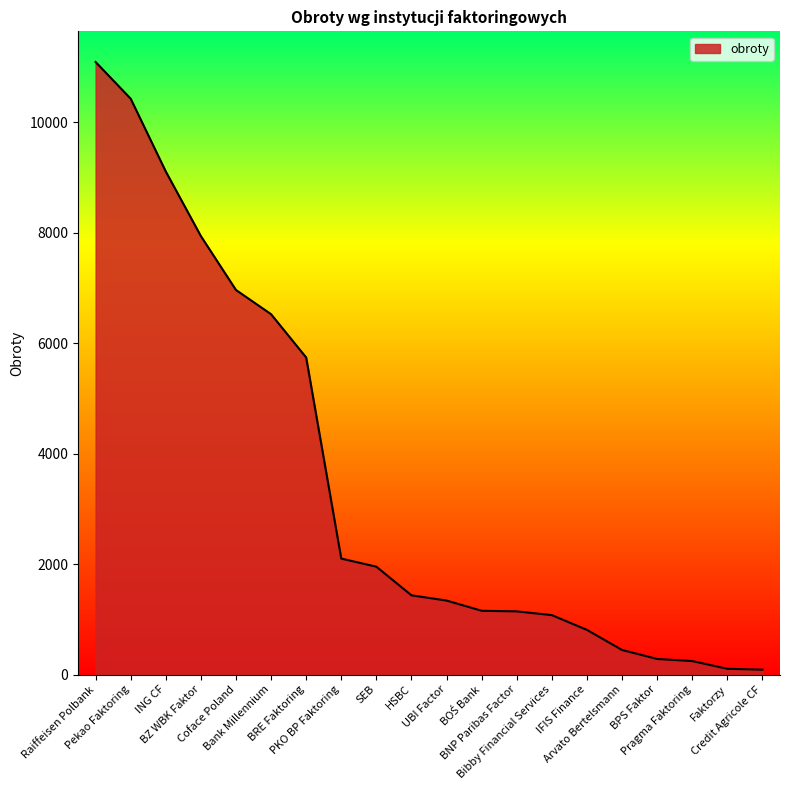

Between Bank Millennium and Bibby Financial Services, which is larger?

Bank Millennium